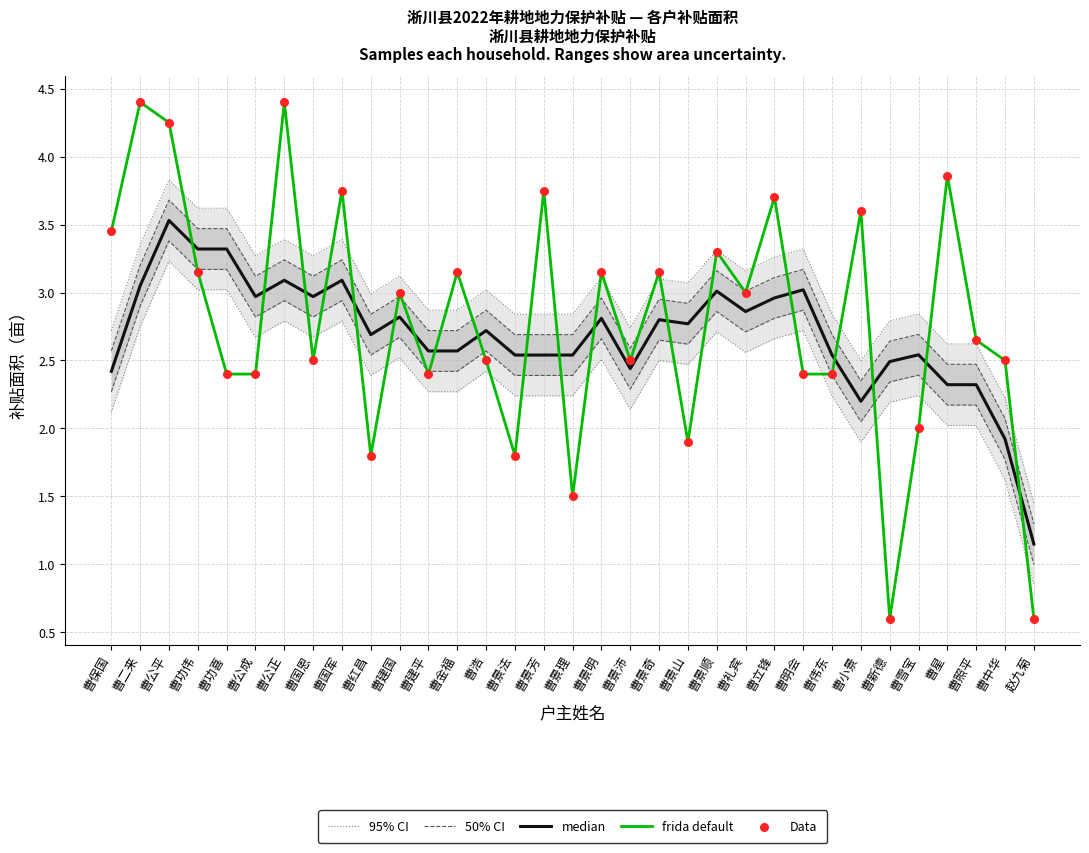

Which series has the largest total across all categories?

95% CI